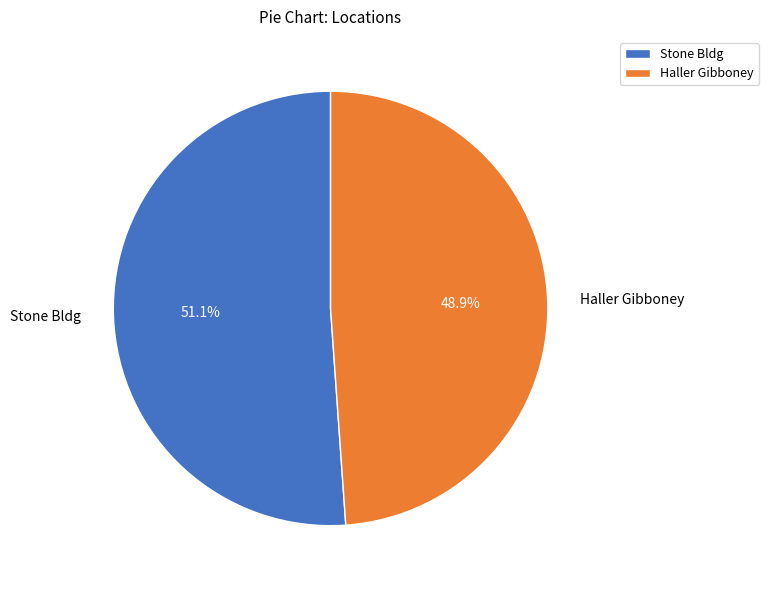

Count the number of slices in the pie.

2